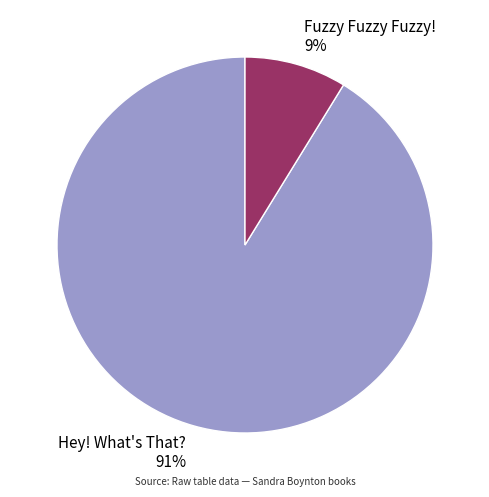

Approximately how many times larger is the value at Fuzzy Fuzzy Fuzzy! compared to Hey! What's That??

0.1